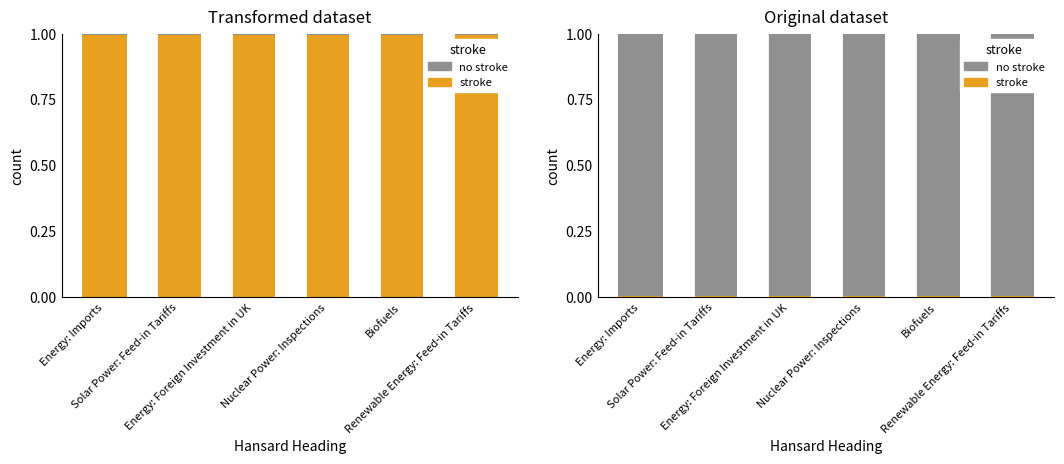

Rank the series at Renewable Energy: Feed-in Tariffs from lowest to highest value.

stroke, no stroke